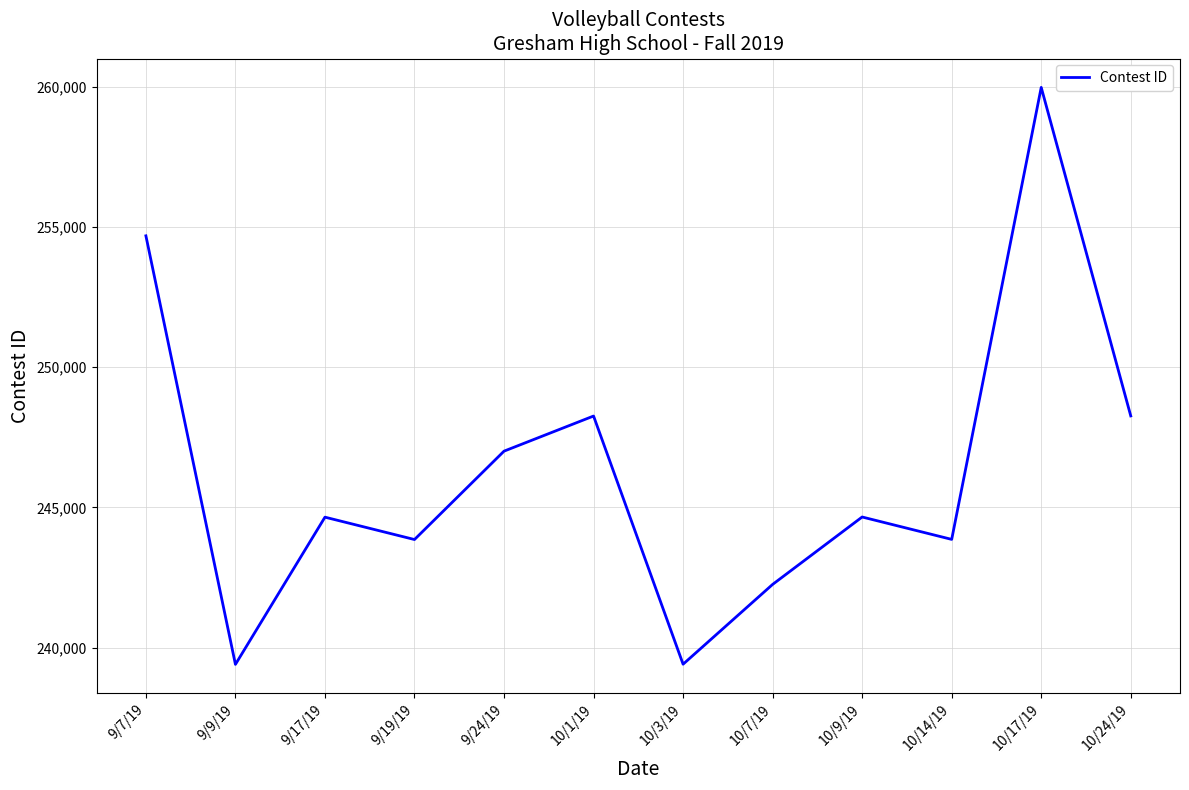

The value at 10/1/19 is 248259. True or false?

True